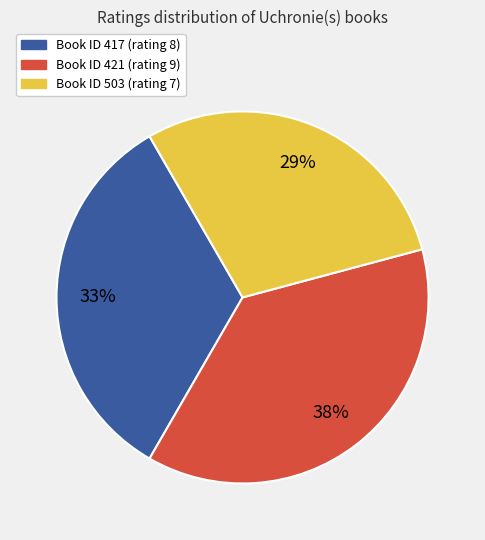

To the nearest percent, what is the average slice percentage?

33%